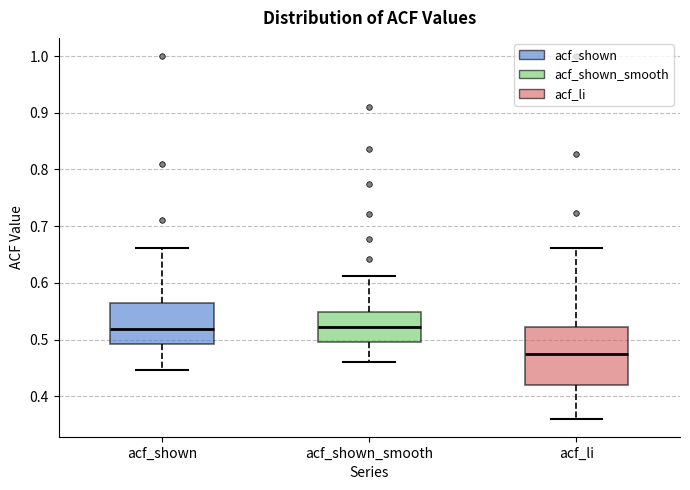

Reading left to right, read every box against the y-axis: the position of its median line, the range the box covers, and the ends of its whiskers. The values are not printed on the chart, so give them approximately, as read against the axis.

acf_shown: median 0.52, box 0.49 to 0.57, whiskers 0.45 to 0.66
acf_shown_smooth: median 0.52, box 0.50 to 0.55, whiskers 0.46 to 0.61
acf_li: median 0.48, box 0.42 to 0.52, whiskers 0.36 to 0.66